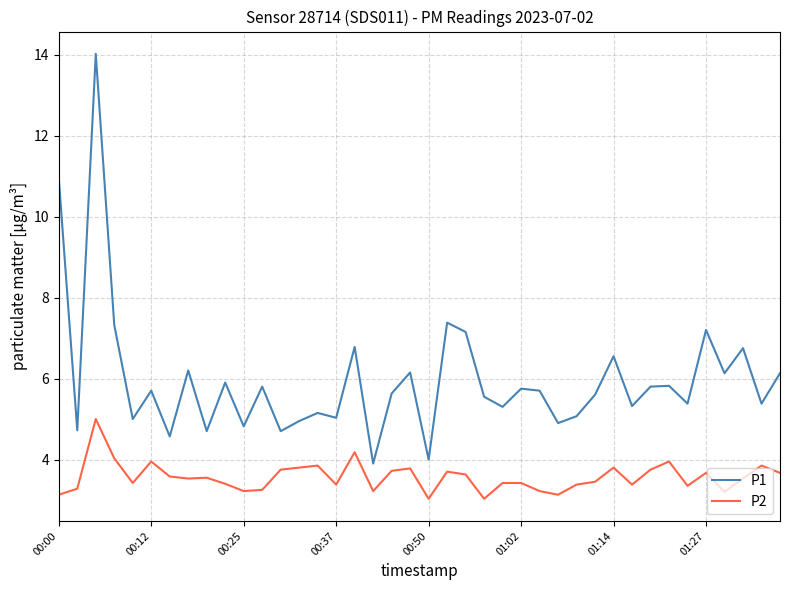

Which series has the widest spread of values?

P1